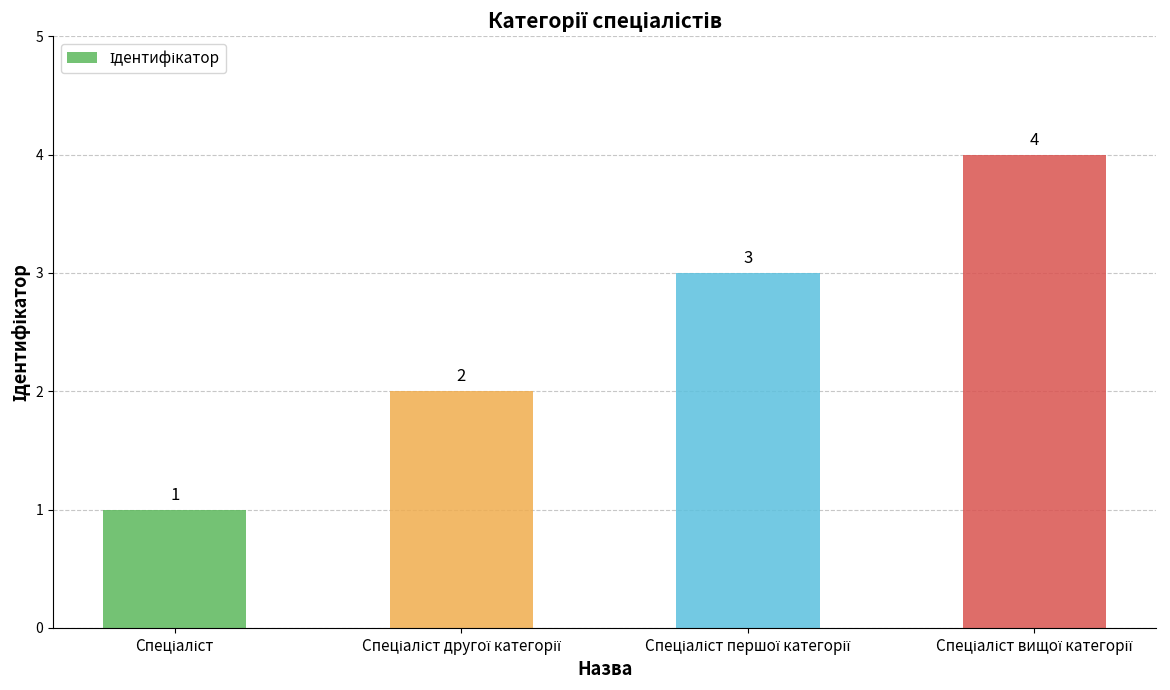

What is the value of the 4th bar from the left?

4